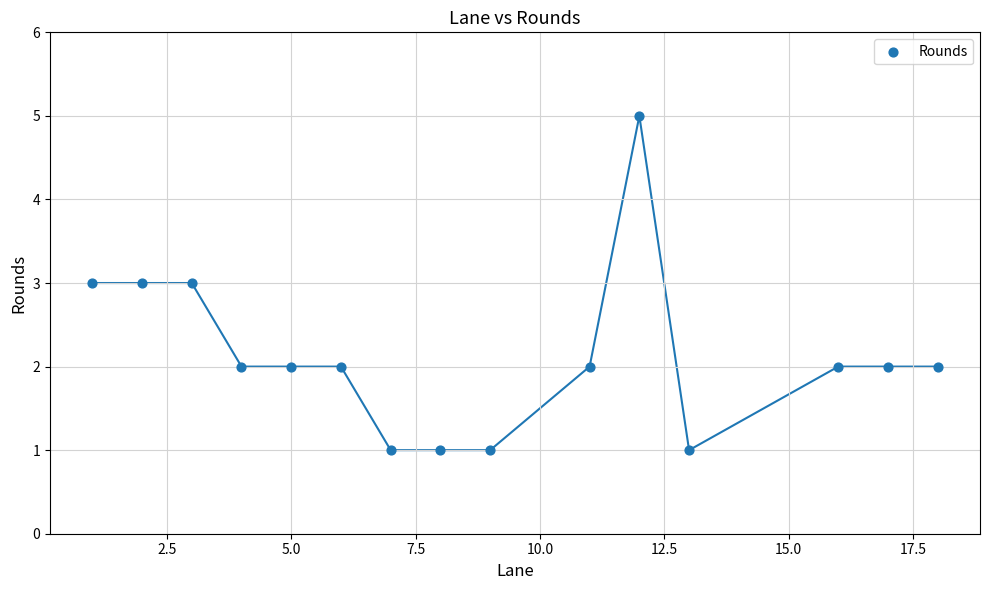

What is the range of X values (max minus min)?

17